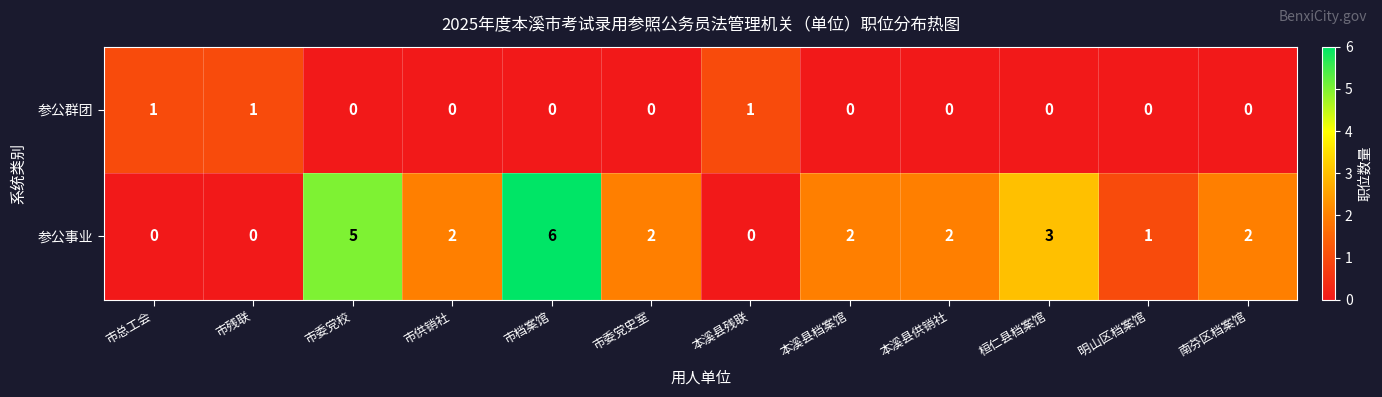

What is the sum of all 参公群团 values?

3